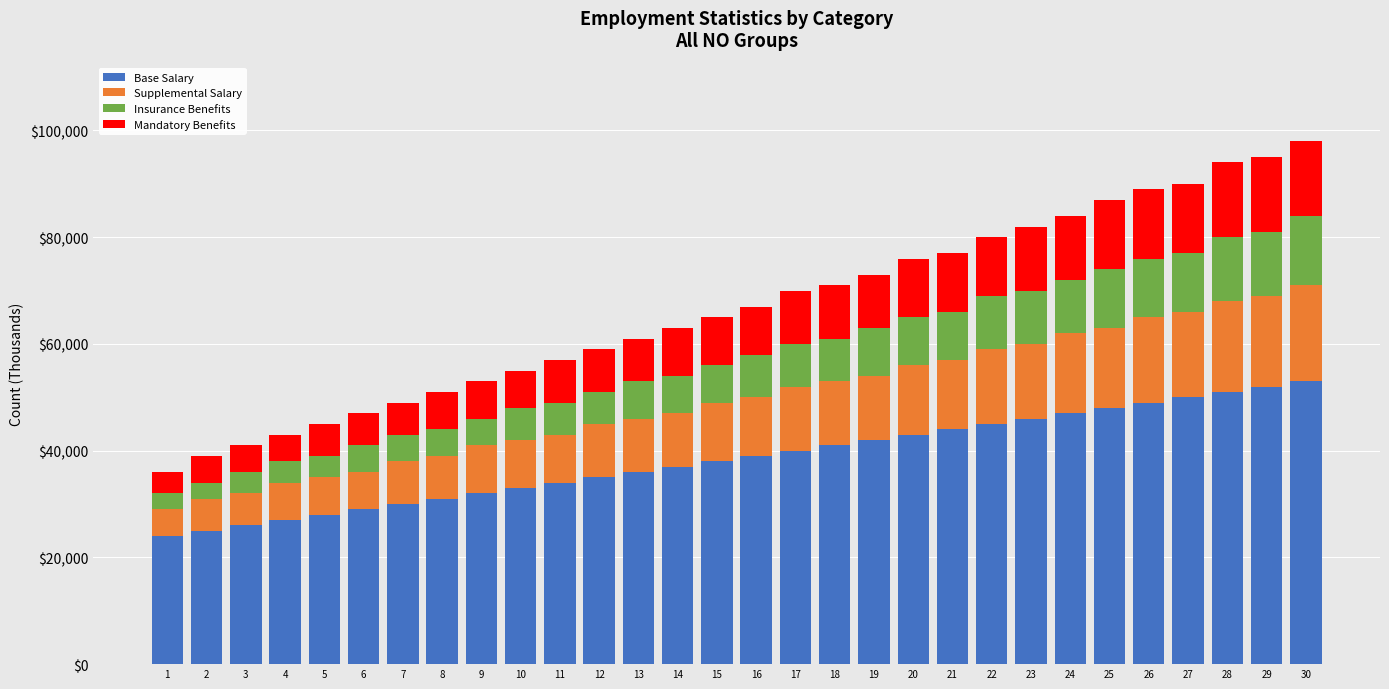

What is the difference between the maximum and minimum values in the Base Salary series?

29000